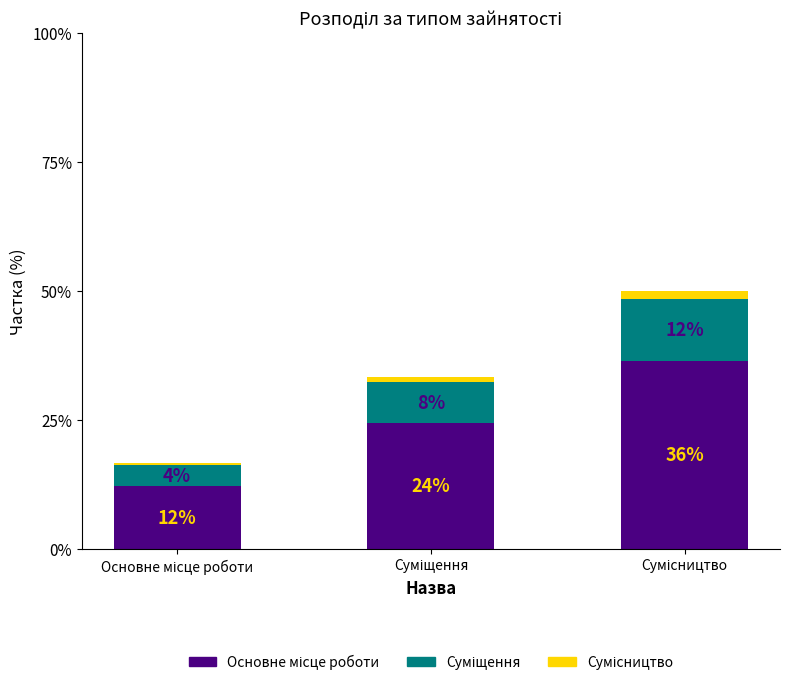

How many distinct data groups are displayed?

3